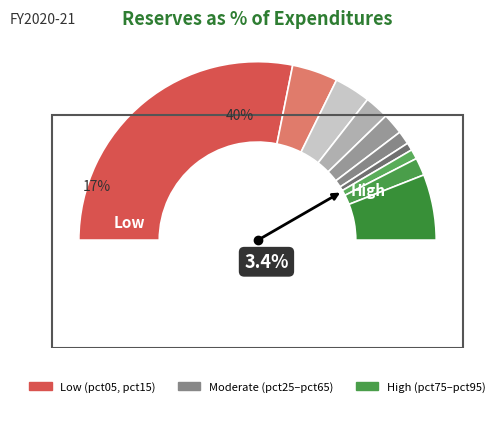

To the nearest percent, what is the difference between the pct95 and pct05 slice percentages?

44%